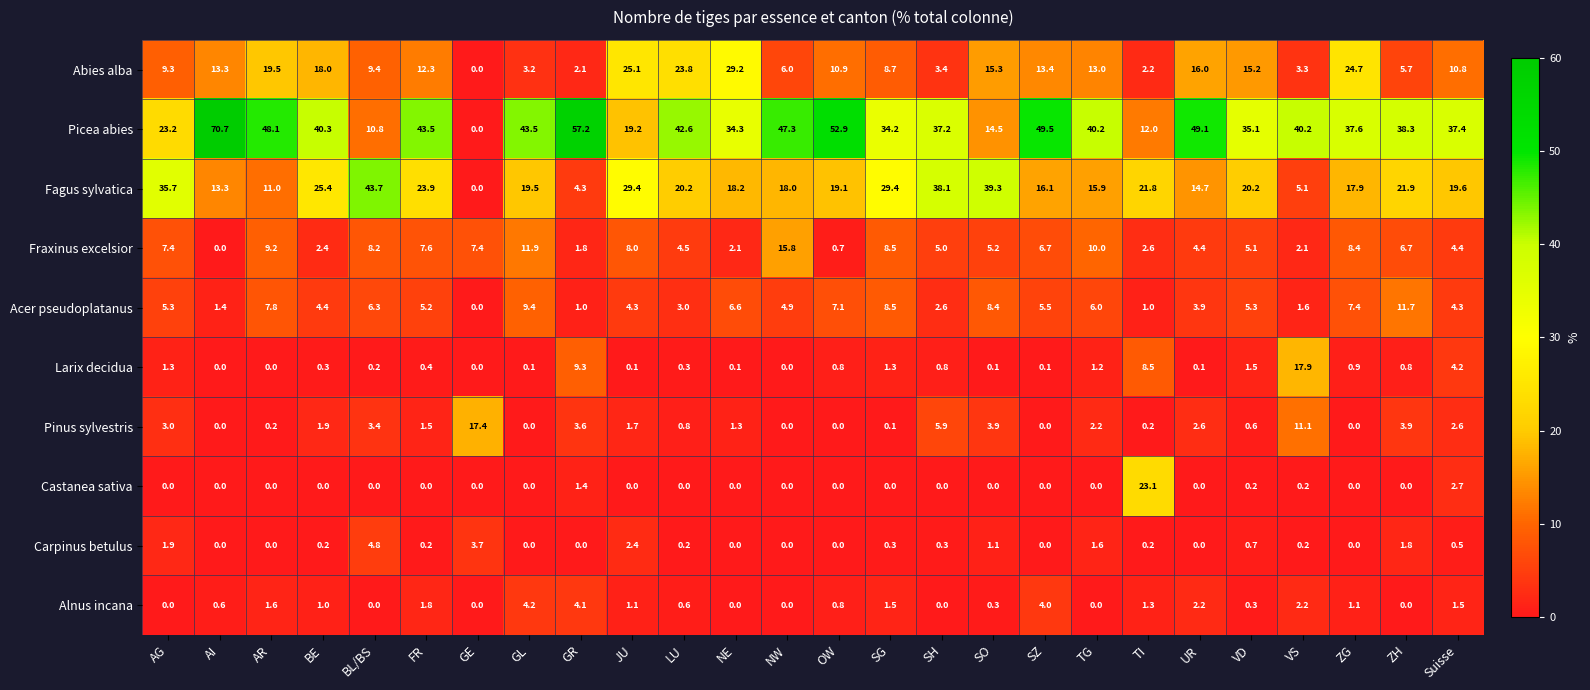

What is the total value across all series at UR?

93.0